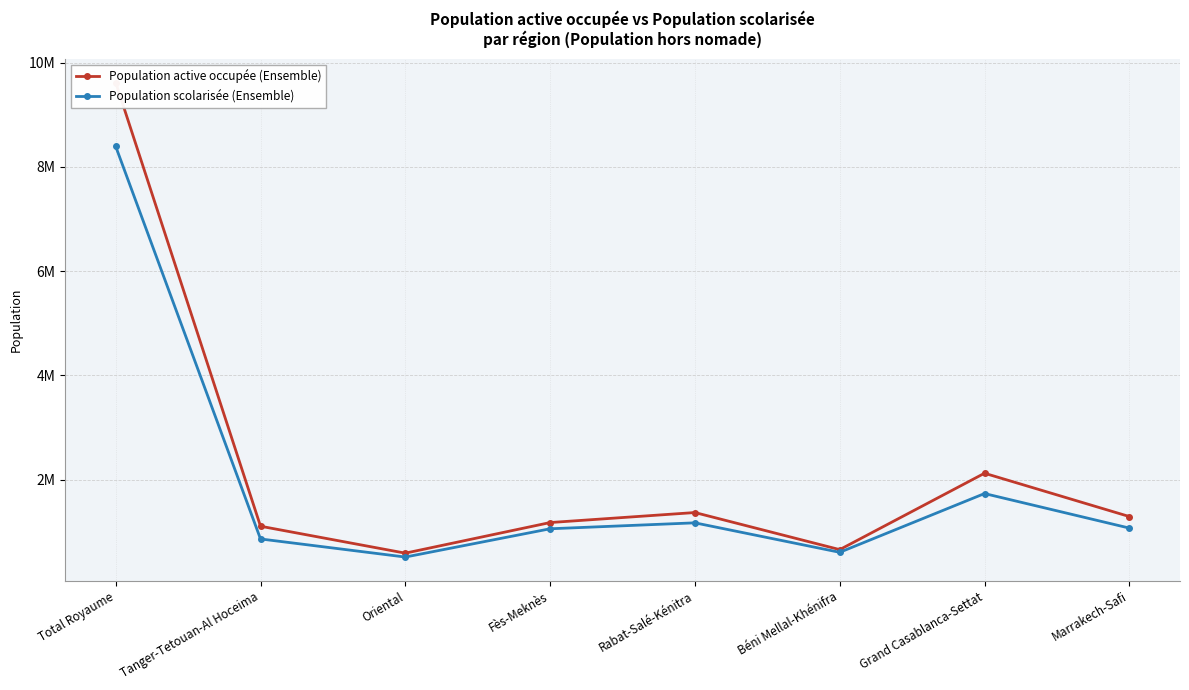

Where is the first local maximum for Population active occupée (Ensemble)?

Rabat-Salé-Kénitra